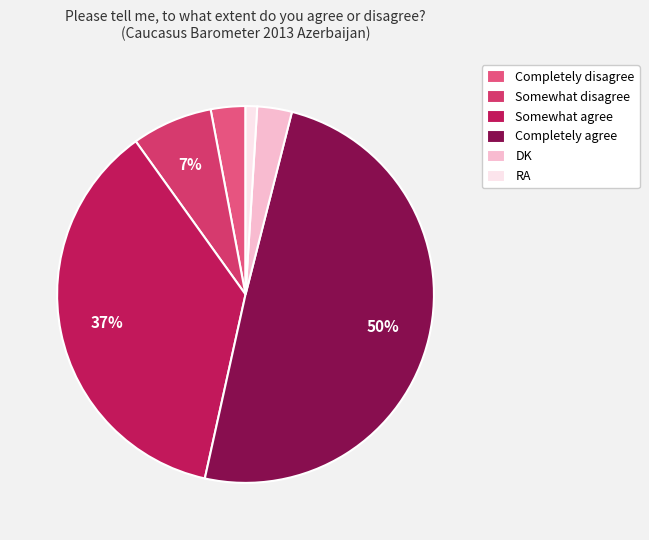

True or false: Somewhat agree accounts for 37% of the total.

True